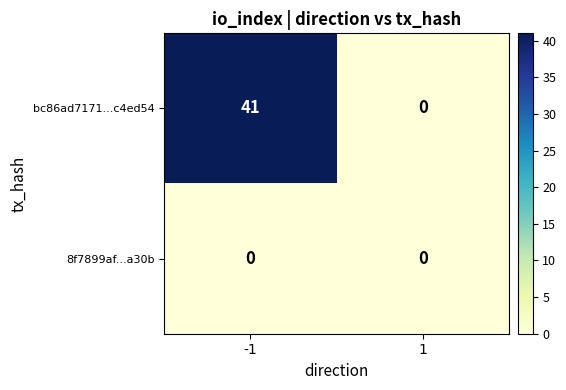

What is the difference between the maximum and minimum values in the bc86ad7171...c4ed54 series?

41